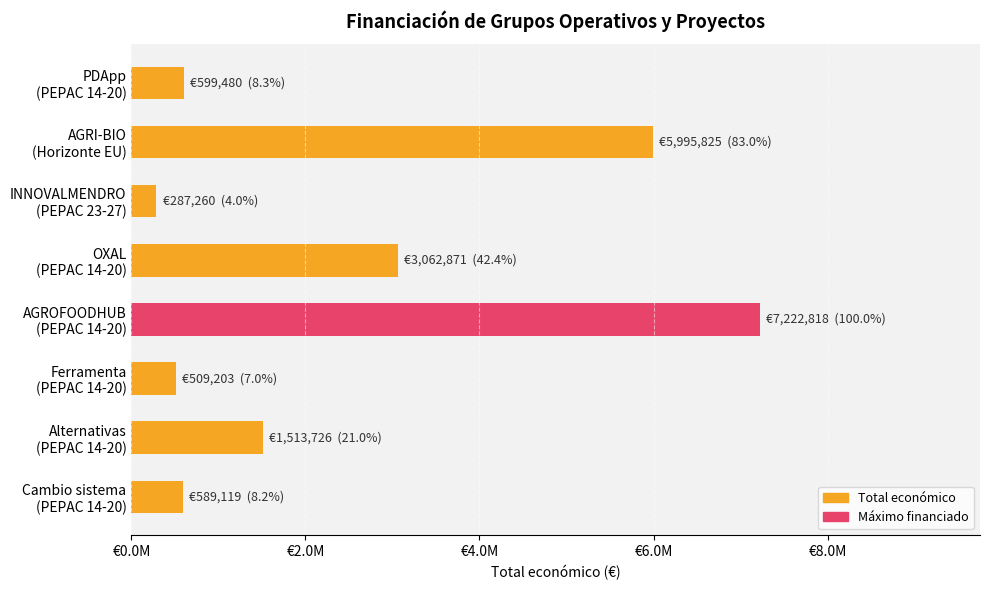

Which category has the lowest value across all series?

INNOVALMENDRO
(PEPAC 23-27)